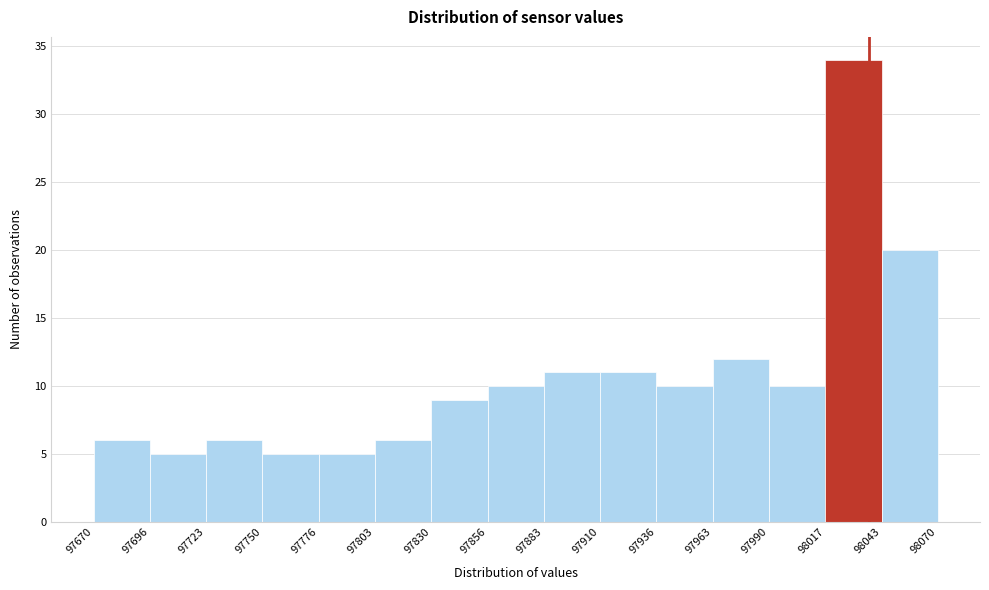

Which range on the x-axis has the tallest bar?

98017 to 98043